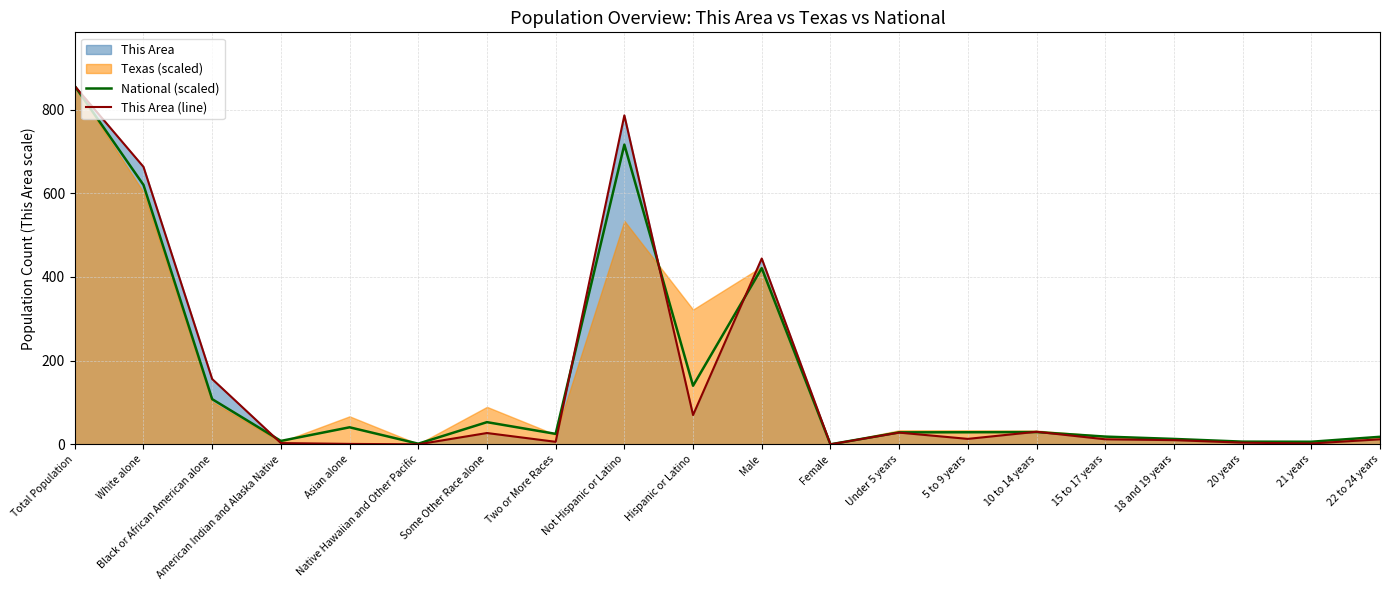

Is the value of This Area (line) at Hispanic or Latino greater than the value of National (scaled) at 15 to 17 years?

Yes